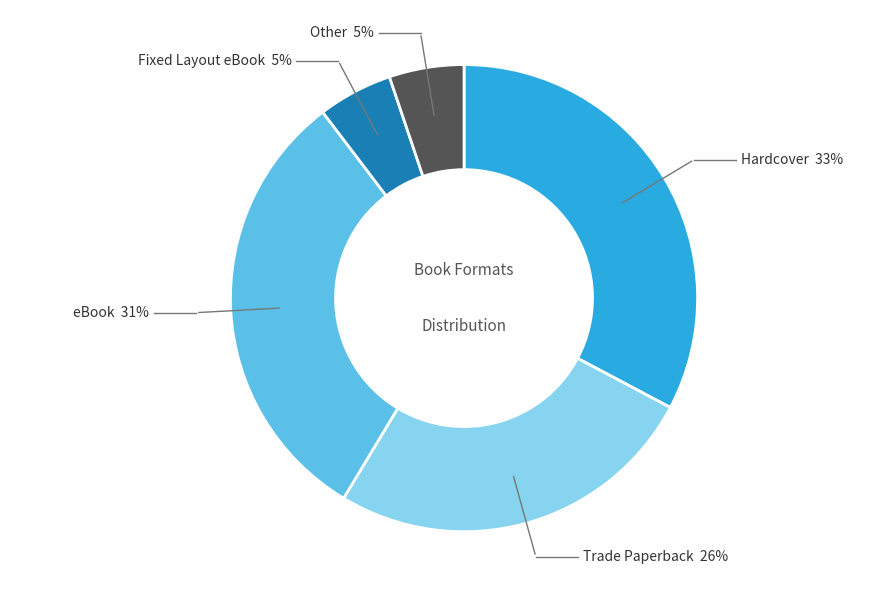

What is the ratio of the value at Fixed Layout eBook to the value at Other?

1.0